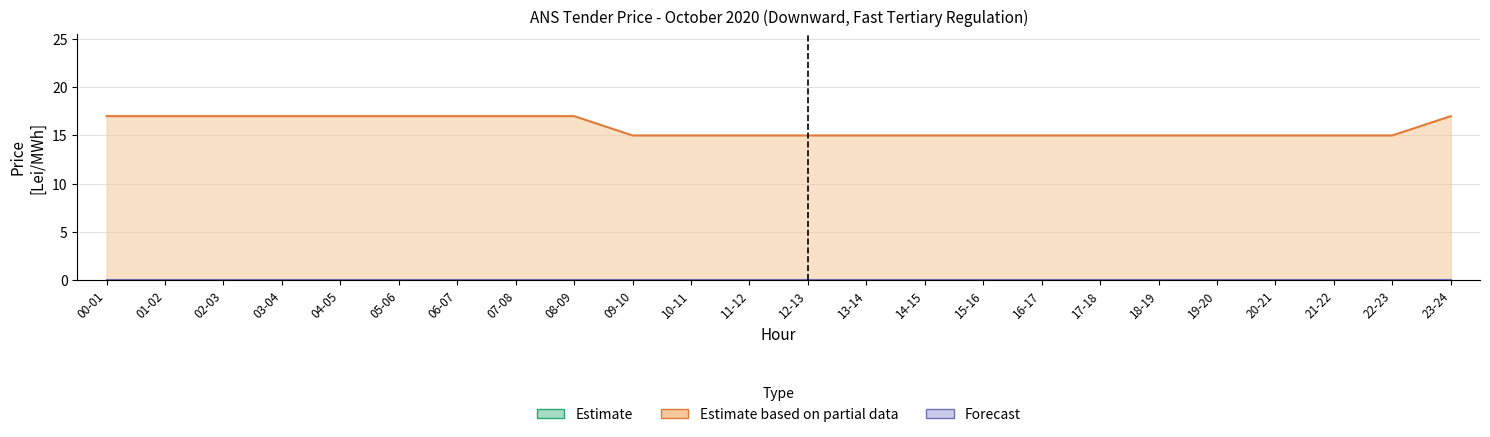

Is it true that Estimate based on partial data equals 17 at 07-08?

True